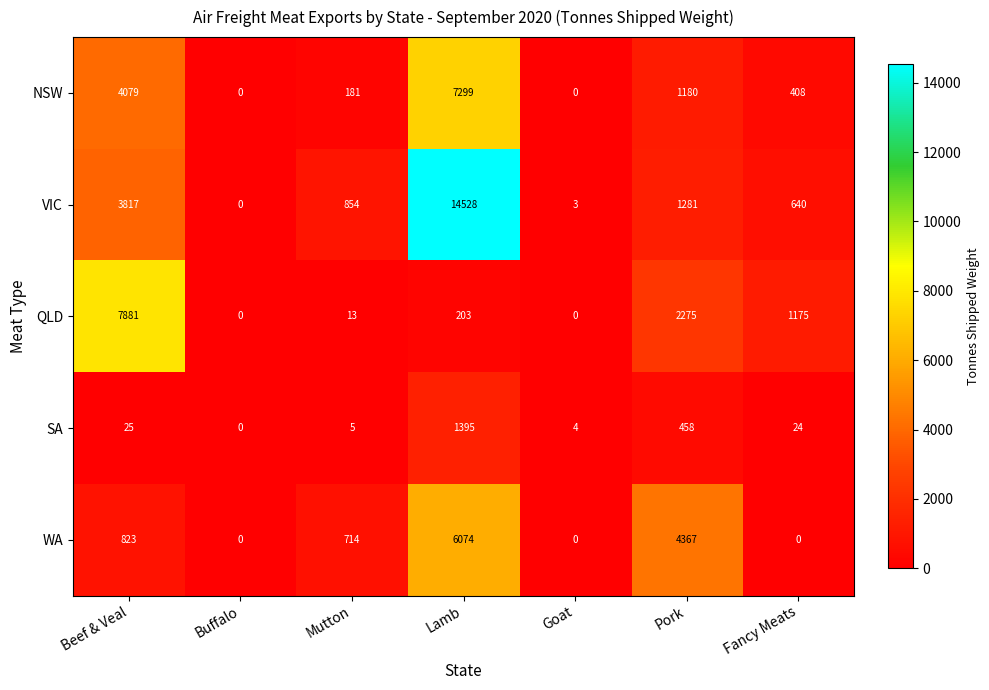

At which label is SA closest to 697?

Pork